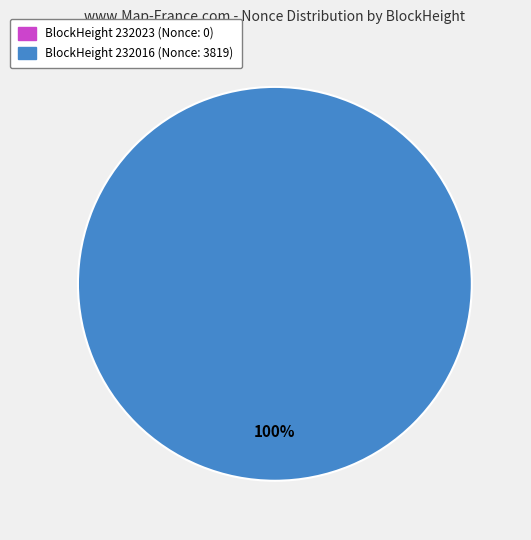

What is the majority slice?

232016